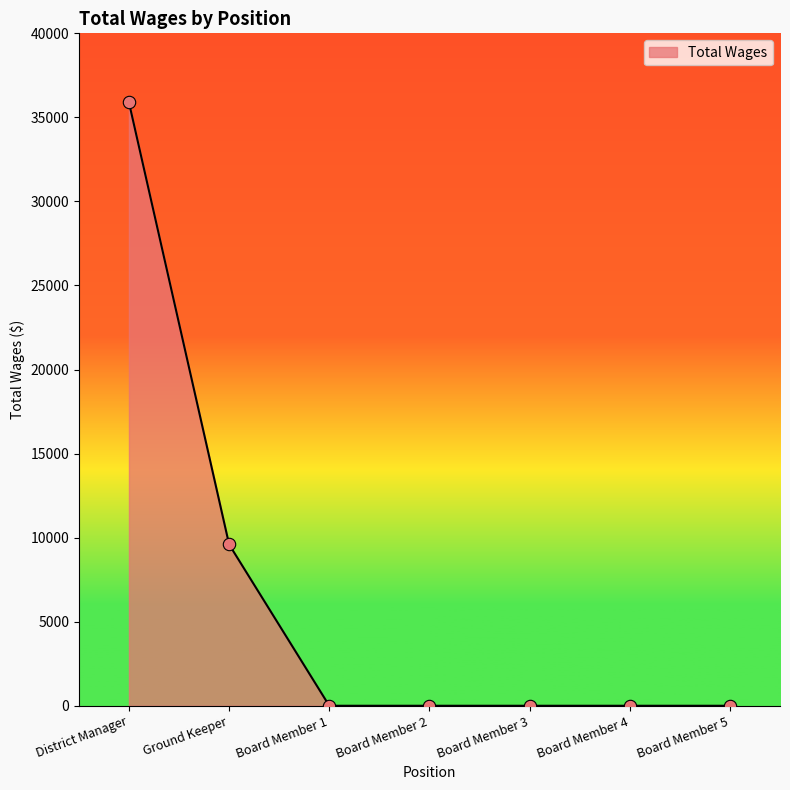

Between District Manager and Board Member 3, which is larger?

District Manager